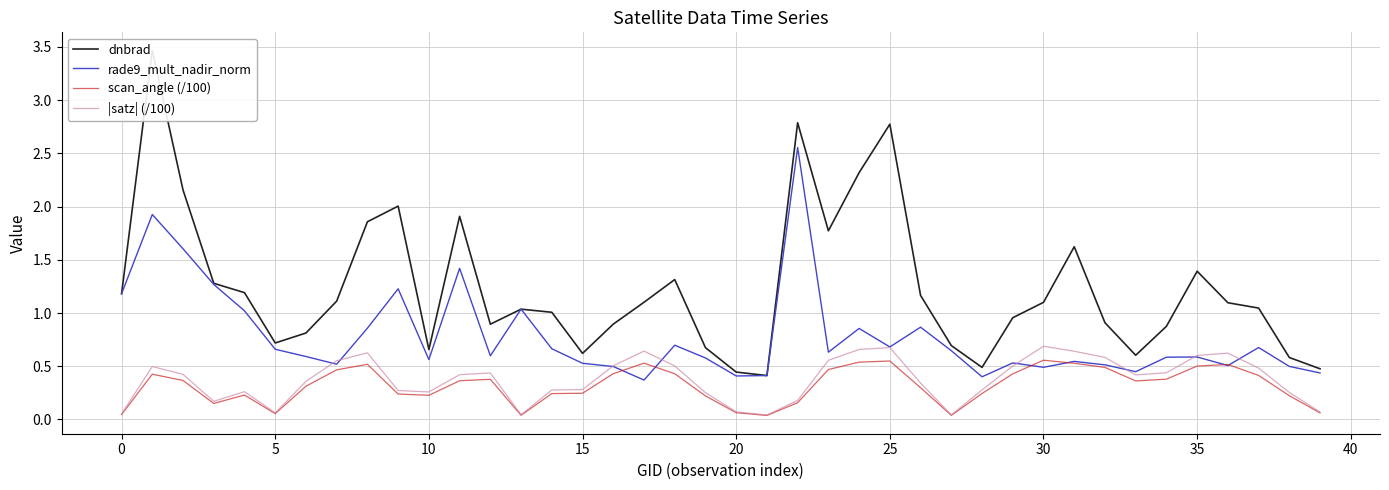

Rank the series at 23 from highest to lowest value.

dnbrad, rade9_mult_nadir_norm, |satz| (/100), scan_angle (/100)